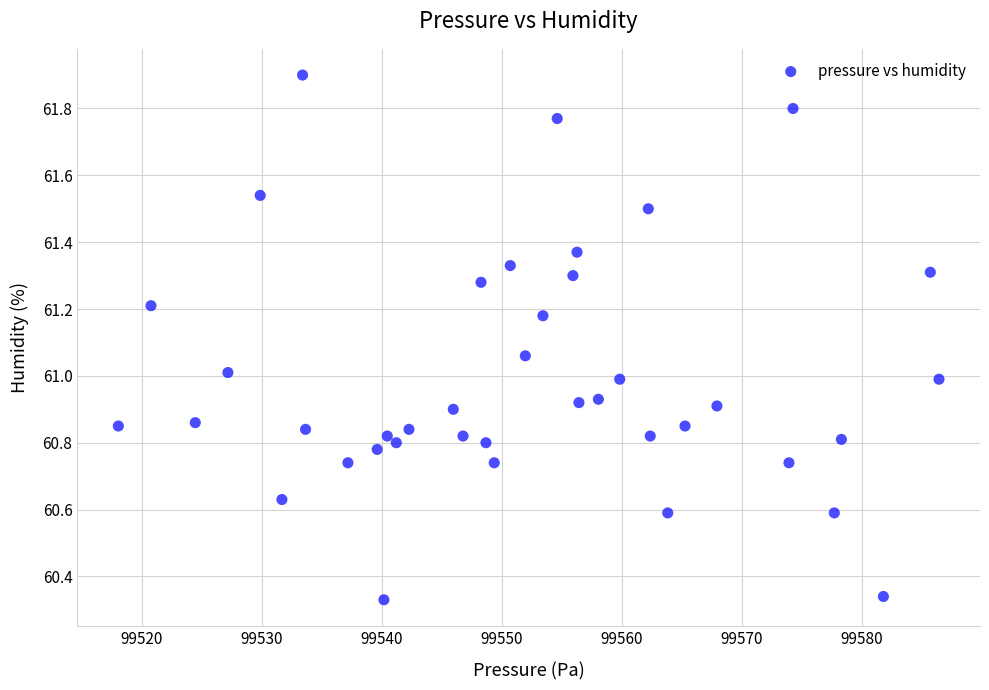

What is the range of Y values (max minus min)?

1.6